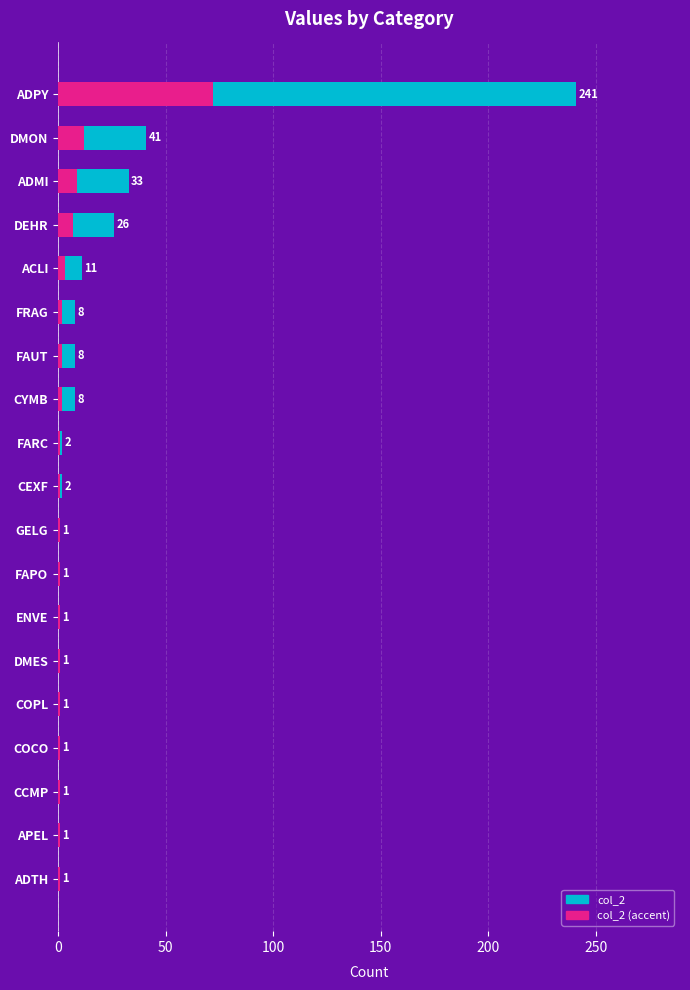

Is it true that col_2 equals 1 at DMES?

False